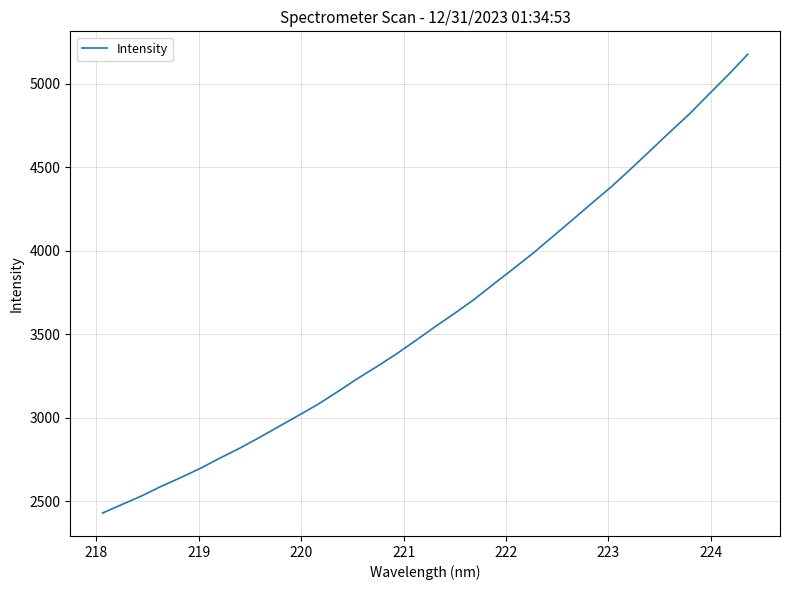

What is the maximum value shown in the chart?

5178.0